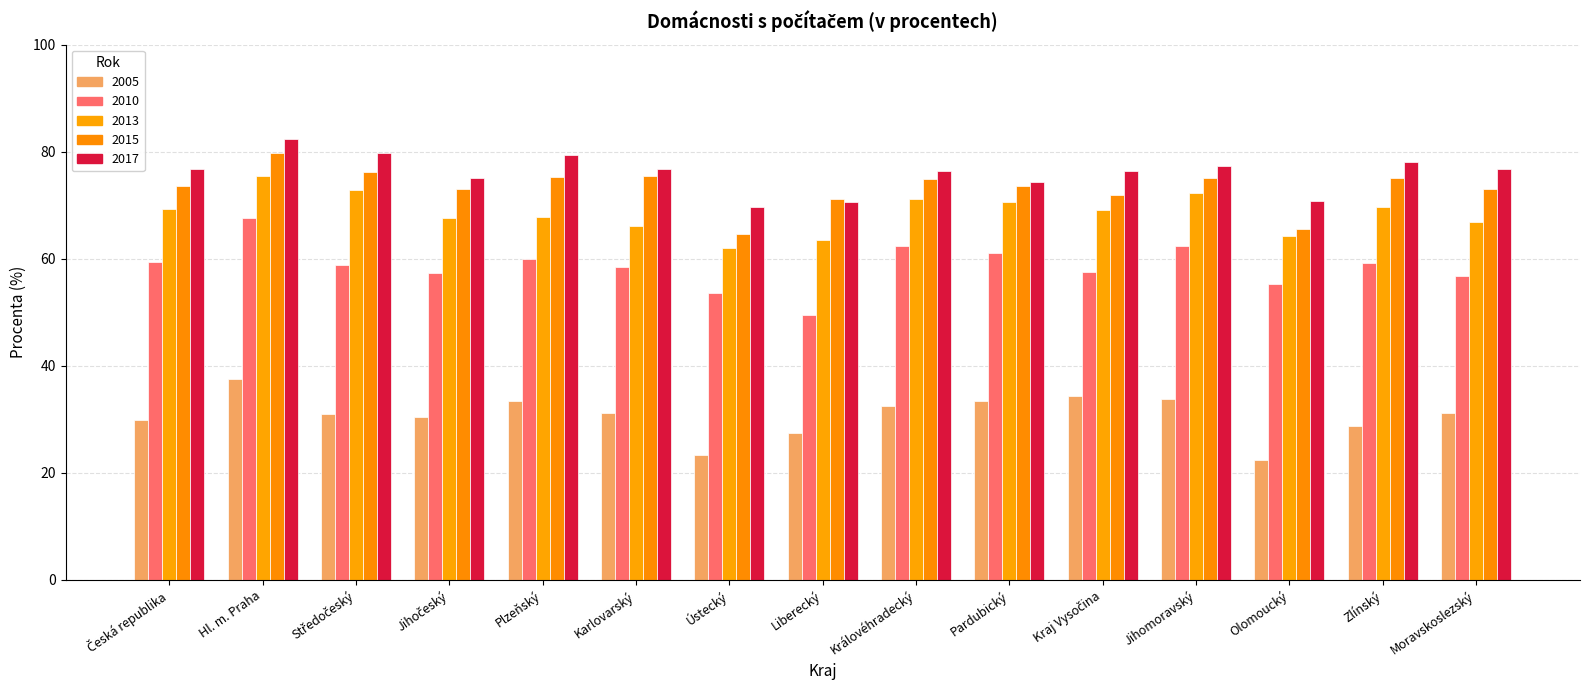

At how many categories does at least one series exceed 69?

15